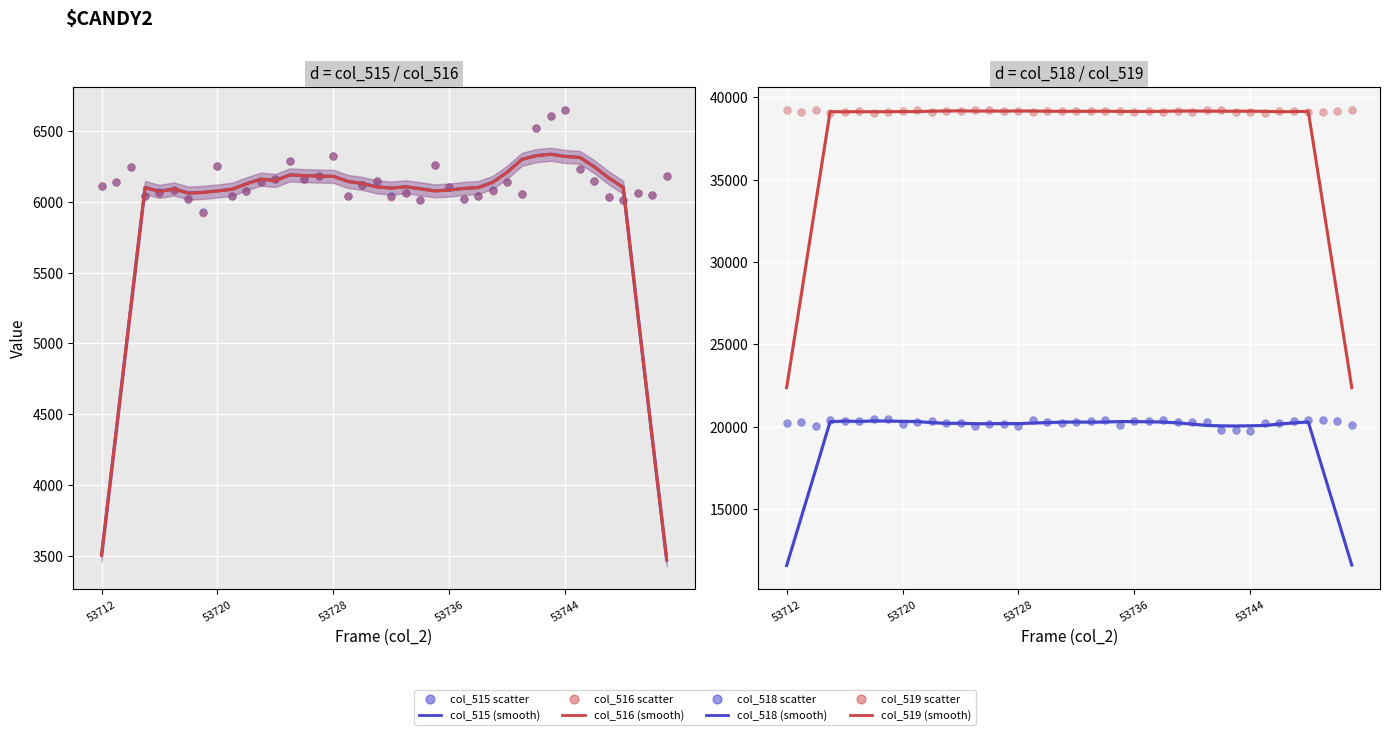

Which series has the largest Y range (max minus min)?

col_515